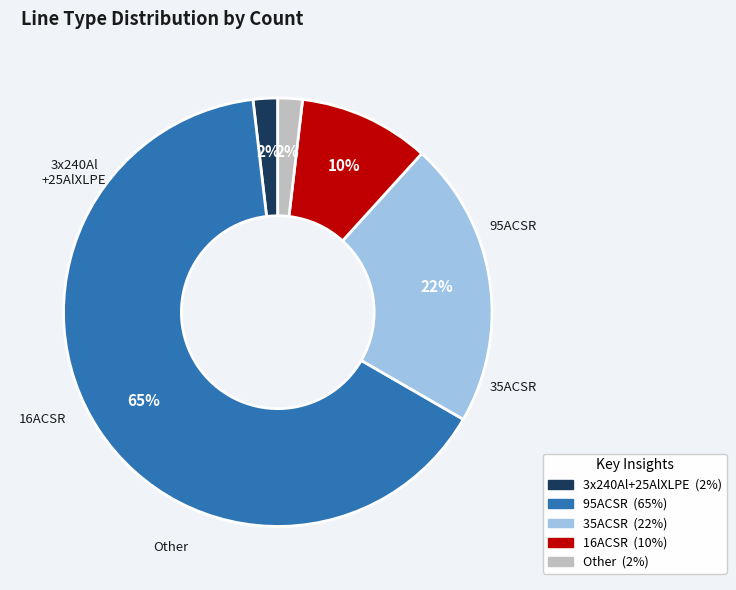

To the nearest percent, what percentage of the pie is 3x240Al+25AlXLPE?

2%